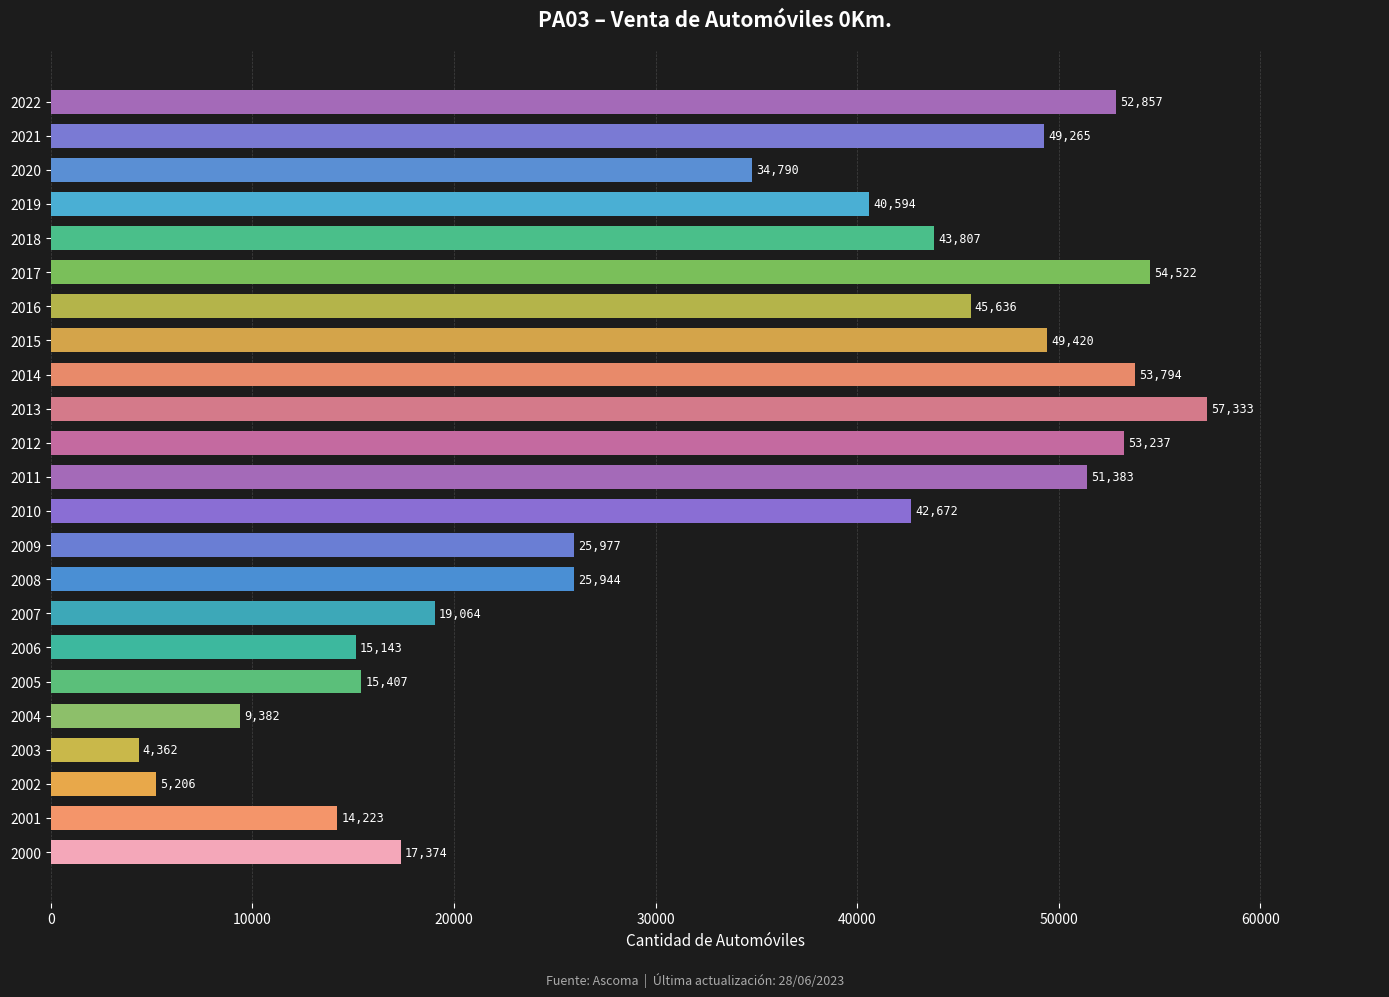

What value does the data have at 2016, to the nearest 100?

45600